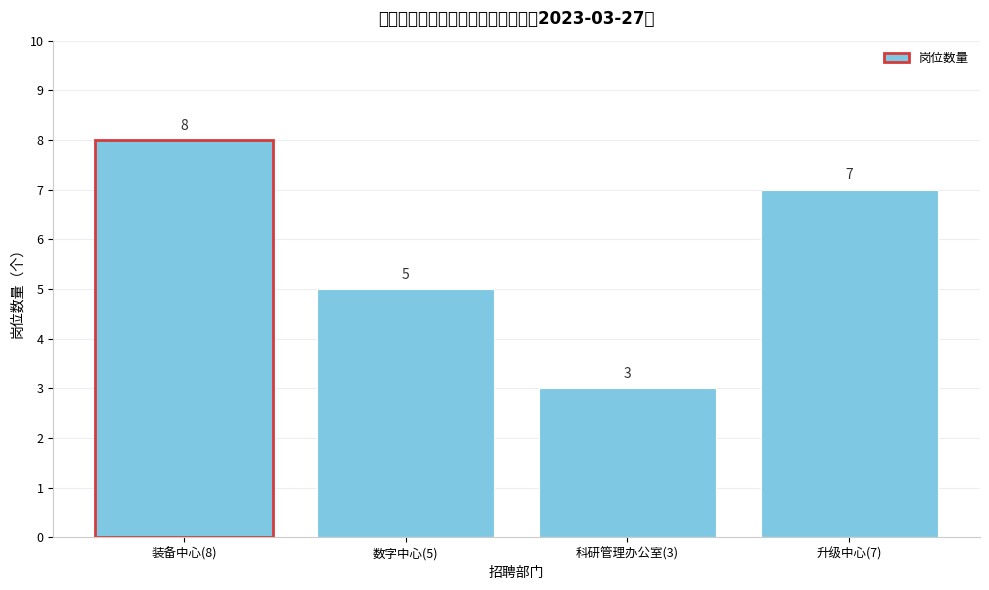

Reading right to left, transcribe all the data shown in this chart.

升级中心(7)=7	科研管理办公室(3)=3	数字中心(5)=5	装备中心(8)=8